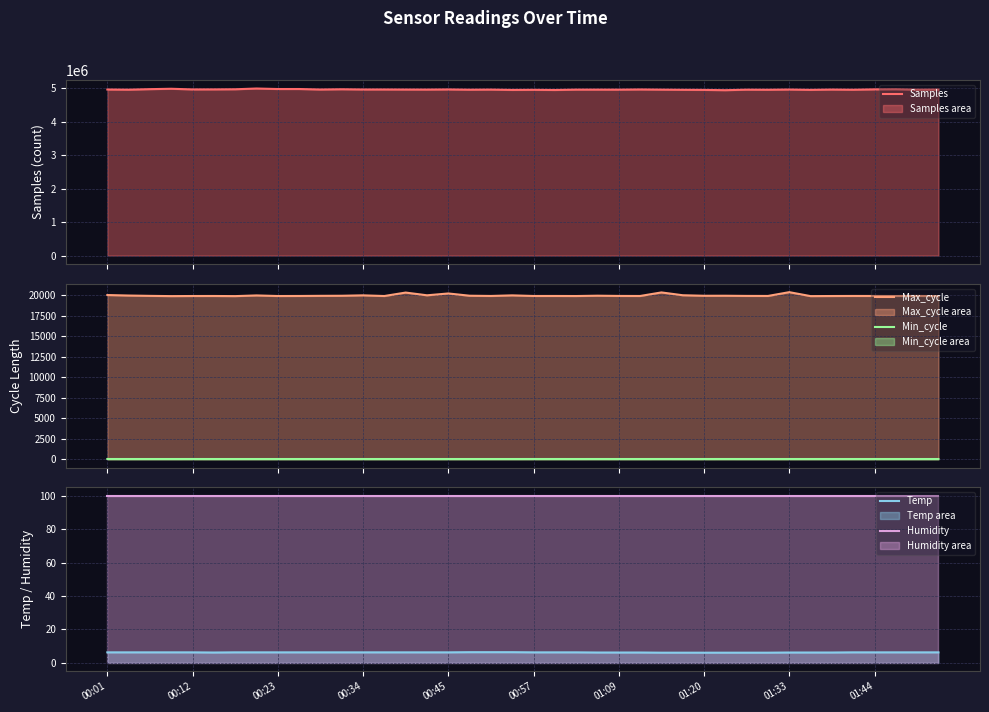

What is the difference between the highest and lowest values at 30?

4955091.9